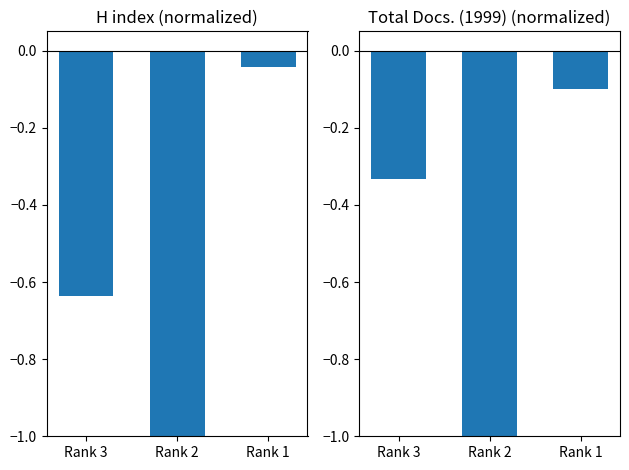

What is the minimum value shown in the chart?

-1.0